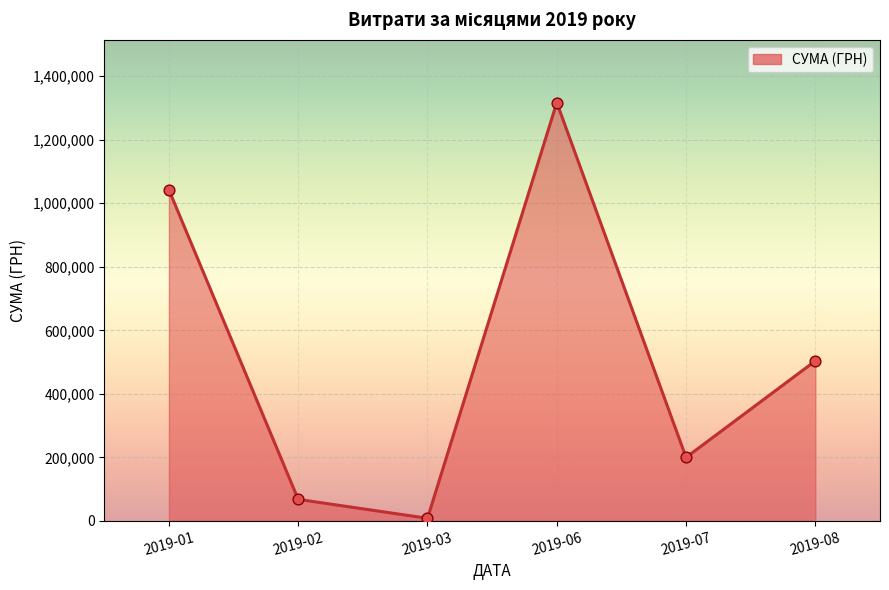

Between 2019-08 and 2019-06, which is larger?

2019-06